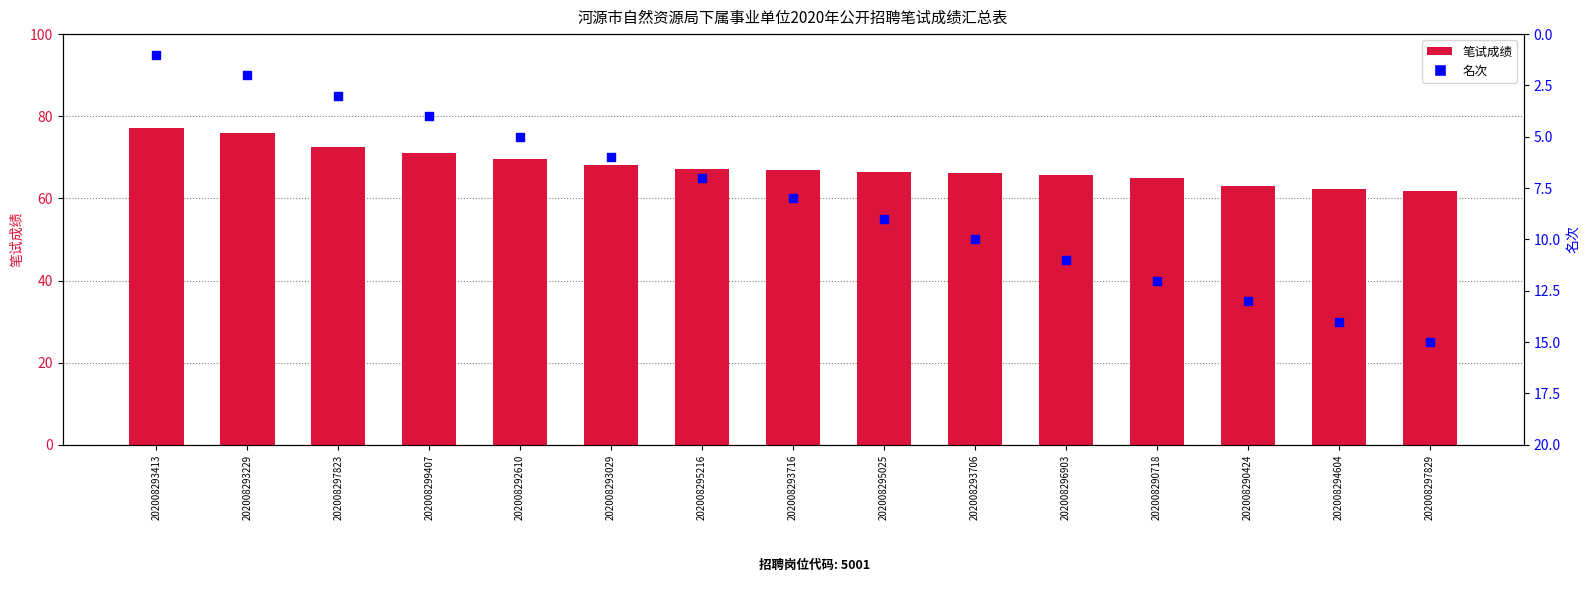

Which series has the largest total across all categories?

笔试成绩